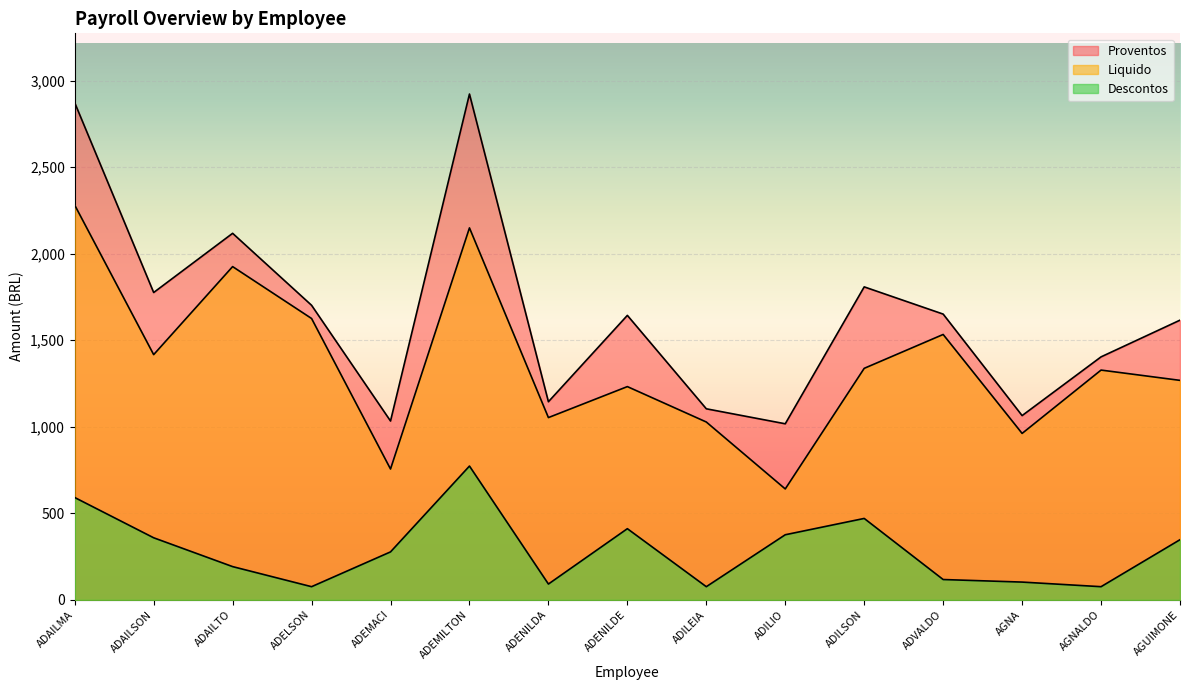

What is the value of the Proventos point at the 5th from the left?

1033.4